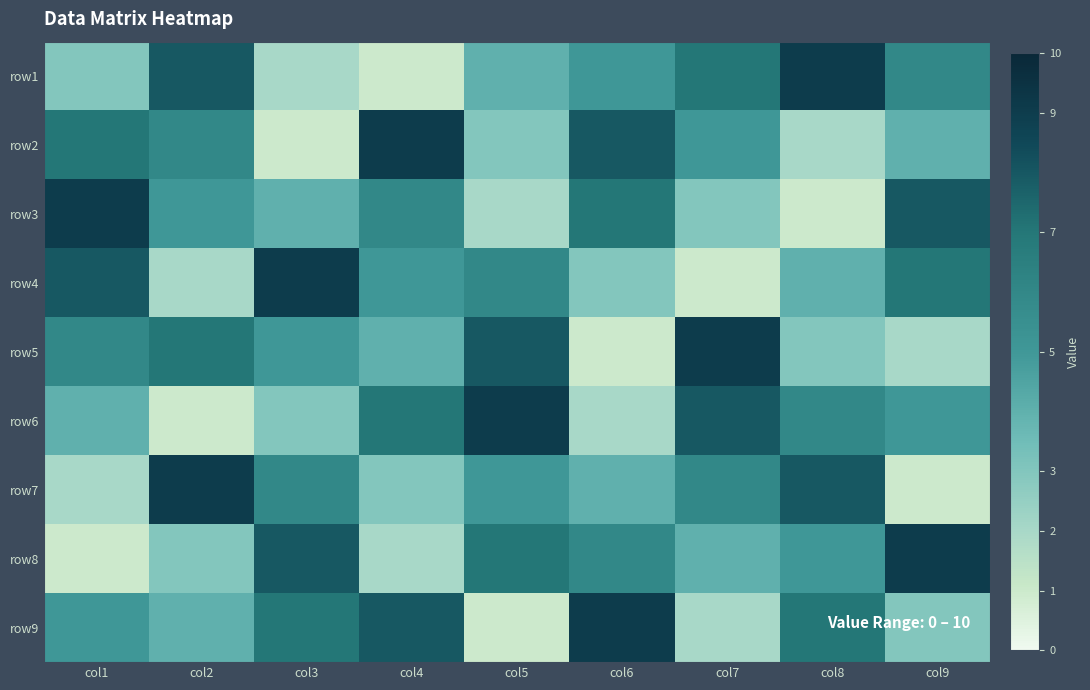

Reading right to left, transcribe all the data shown in this chart.

row1: col9=6	col8=9	col7=7	col6=5	col5=4	col4=1	col3=2	col2=8	col1=3
row2: col9=4	col8=2	col7=5	col6=8	col5=3	col4=9	col3=1	col2=6	col1=7
row3: col9=8	col8=1	col7=3	col6=7	col5=2	col4=6	col3=4	col2=5	col1=9
row4: col9=7	col8=4	col7=1	col6=3	col5=6	col4=5	col3=9	col2=2	col1=8
row5: col9=2	col8=3	col7=9	col6=1	col5=8	col4=4	col3=5	col2=7	col1=6
row6: col9=5	col8=6	col7=8	col6=2	col5=9	col4=7	col3=3	col2=1	col1=4
row7: col9=1	col8=8	col7=6	col6=4	col5=5	col4=3	col3=6	col2=9	col1=2
row8: col9=9	col8=5	col7=4	col6=6	col5=7	col4=2	col3=8	col2=3	col1=1
row9: col9=3	col8=7	col7=2	col6=9	col5=1	col4=8	col3=7	col2=4	col1=5